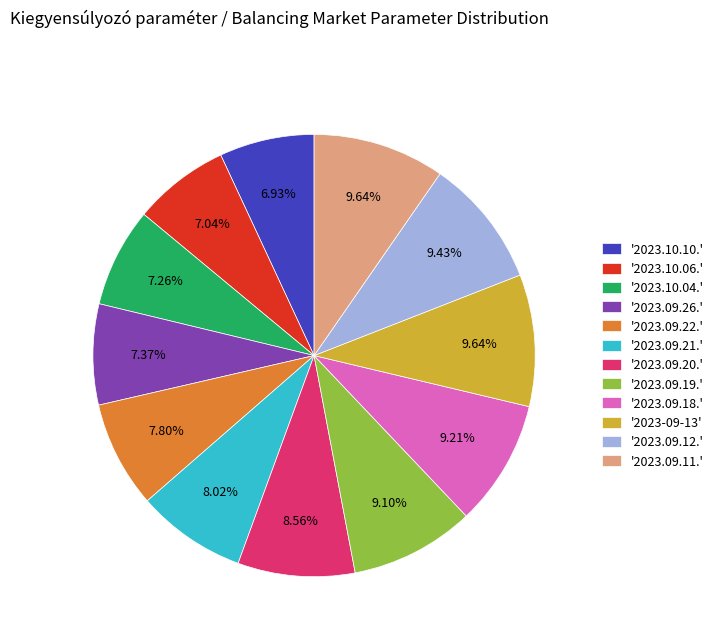

How many slices are in this pie chart?

12